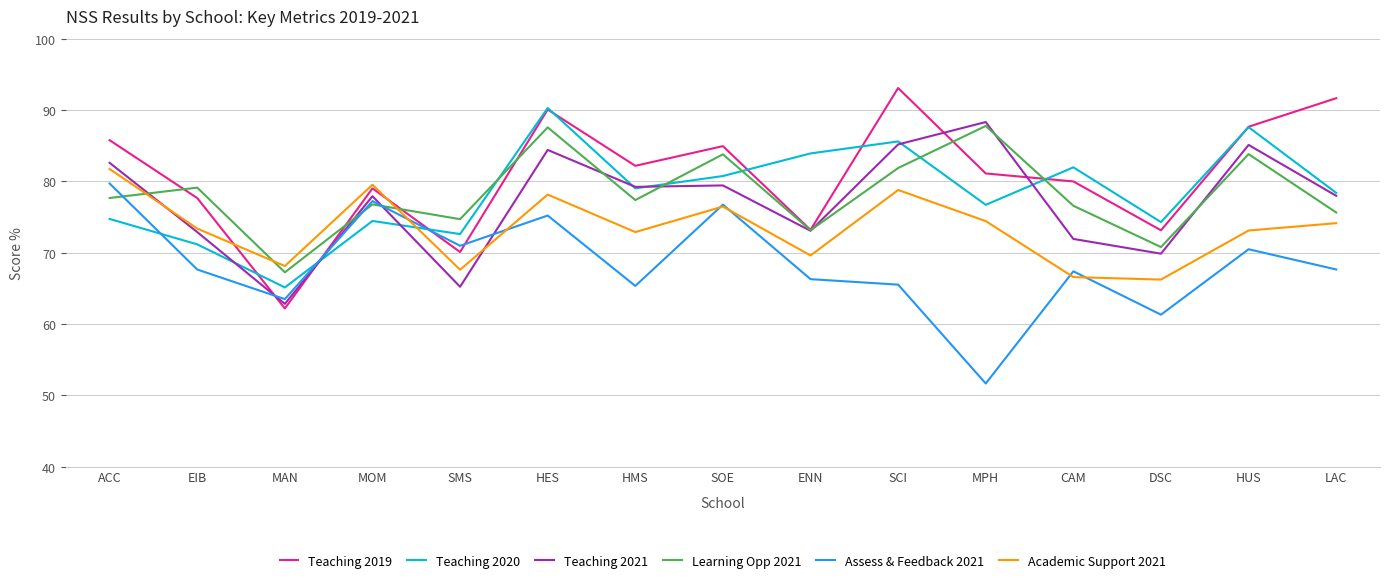

What is the spread (max minus min) of values at SMS?

9.5